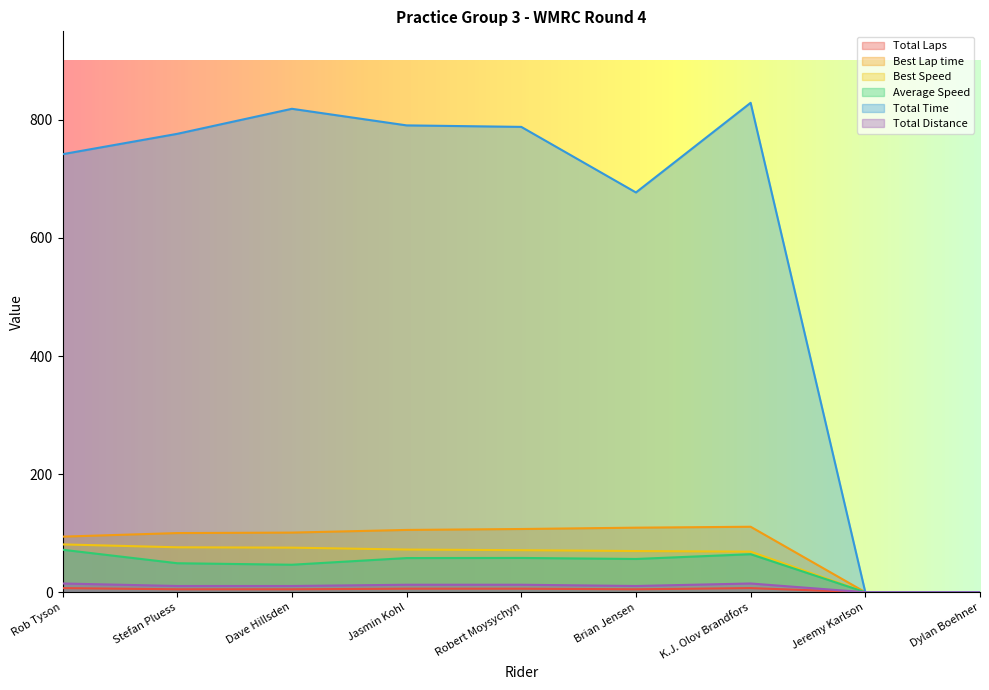

How many lines are shown in the chart?

6